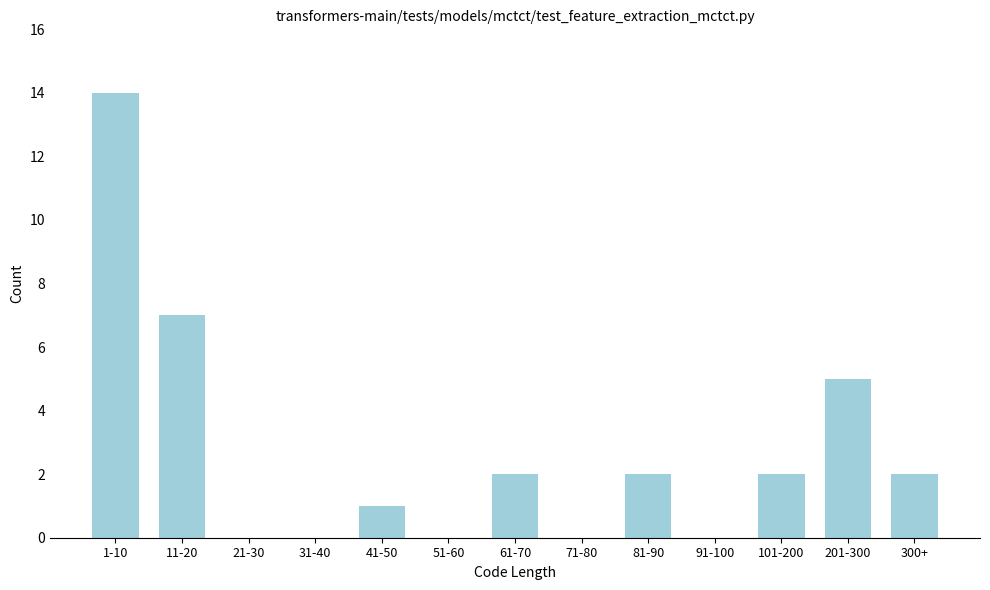

Reading left to right, list all the values displayed in this chart.

1-10=14	11-20=7	21-30=0	31-40=0	41-50=1	51-60=0	61-70=2	71-80=0	81-90=2	91-100=0	101-200=2	201-300=5	300+=2